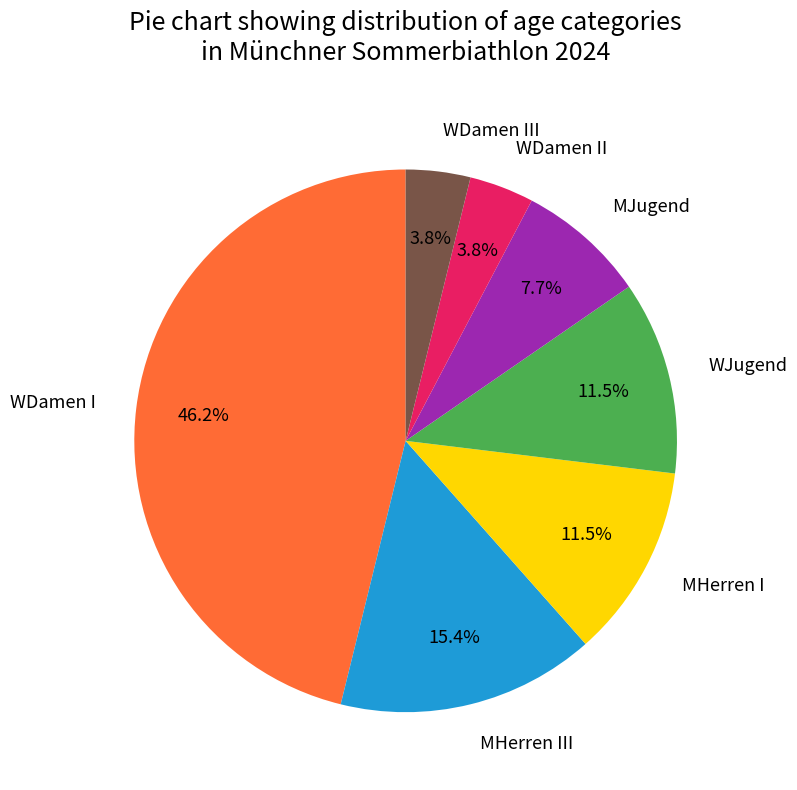

To the nearest percent, what is the difference between the largest and smallest slice percentages?

42%